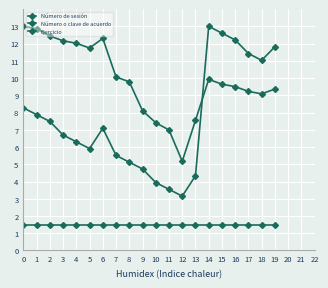

What is the difference between the second highest and second lowest values in the Número de sesión series?

5.9